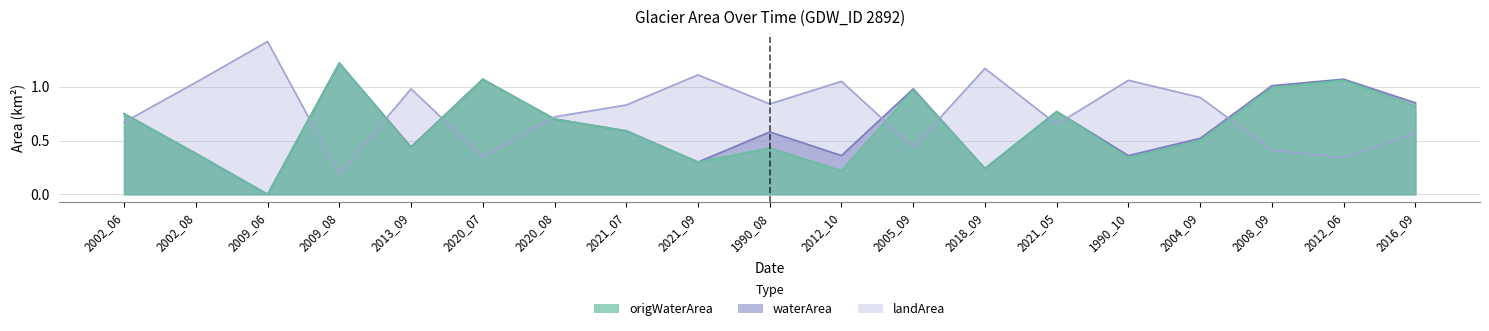

Rank the series at 2009_08 from lowest to highest value.

landArea, waterArea, origWaterArea